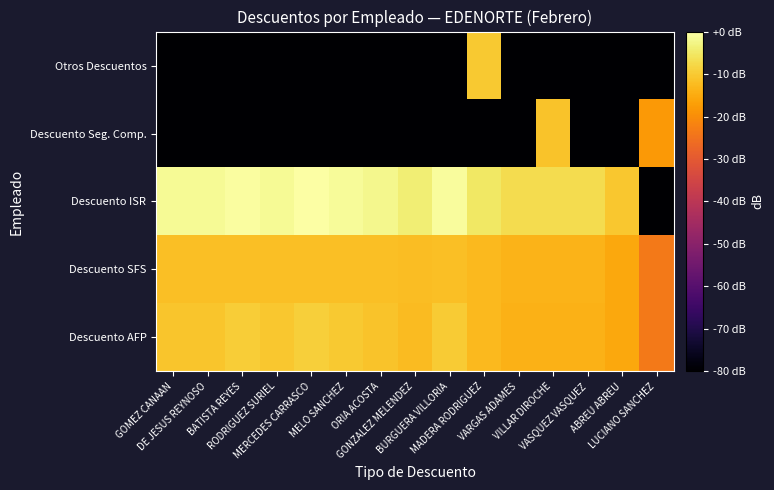

At which category is the sum across all series the highest?

MADERA RODRIGUEZ